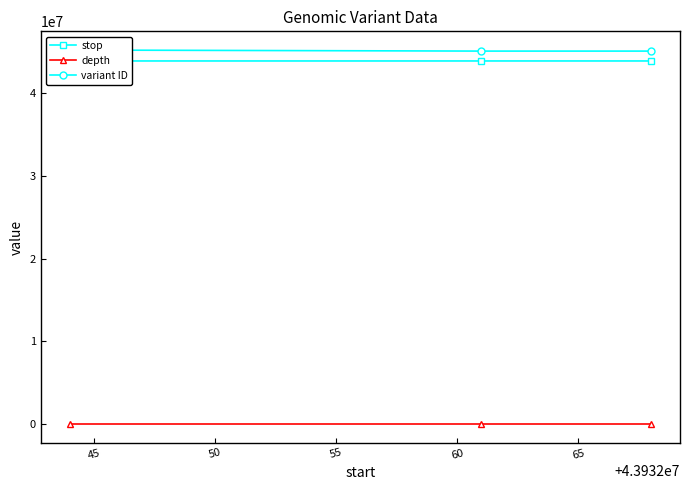

How many distinct data groups are displayed?

3